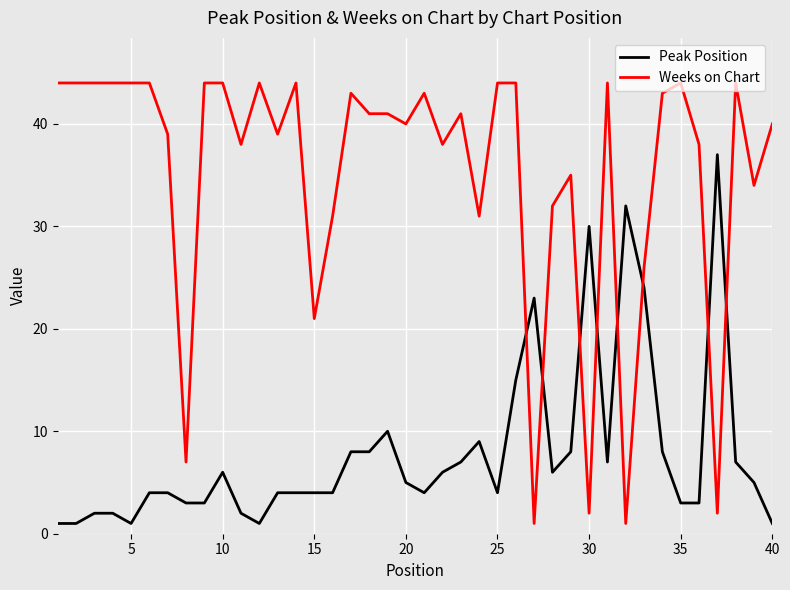

True or false: Peak Position and Weeks on Chart intersect in this chart.

True